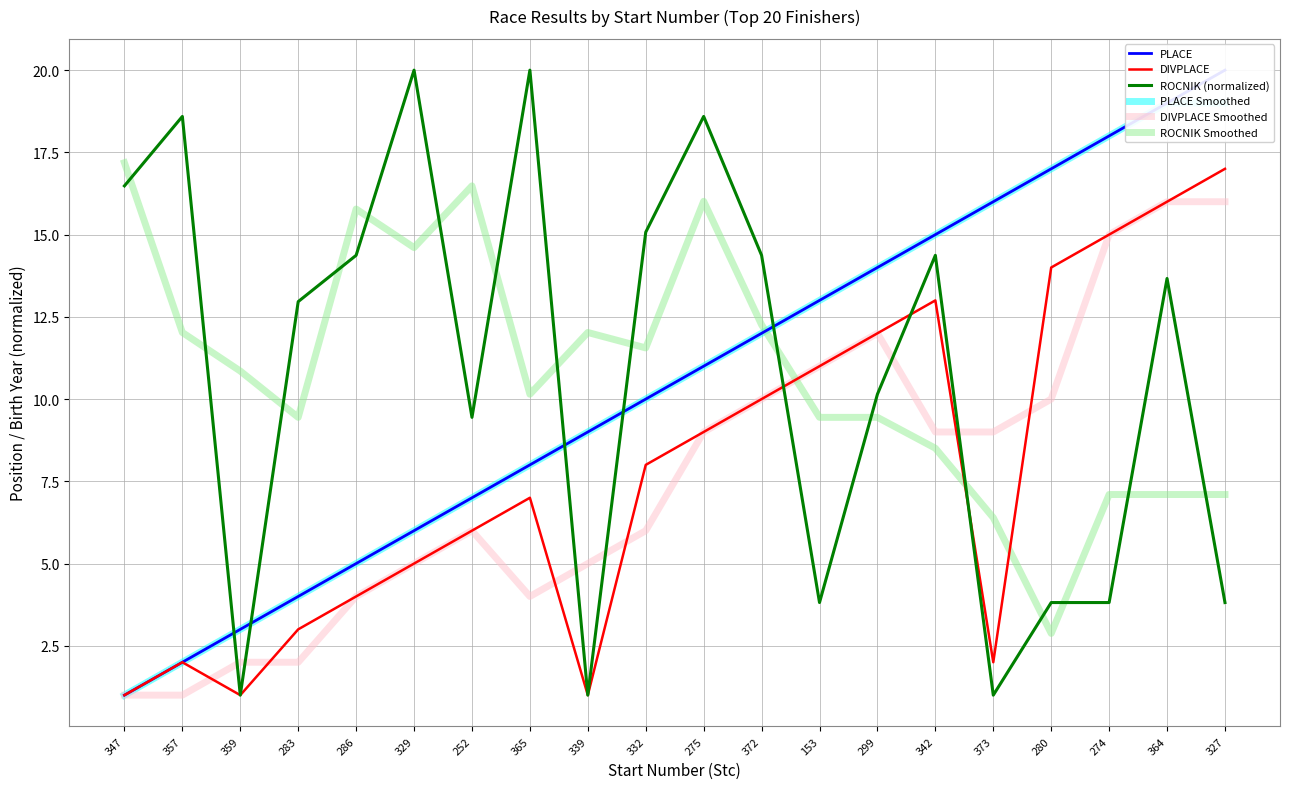

Where do DIVPLACE and DIVPLACE Smoothed first cross each other?

357 and 359